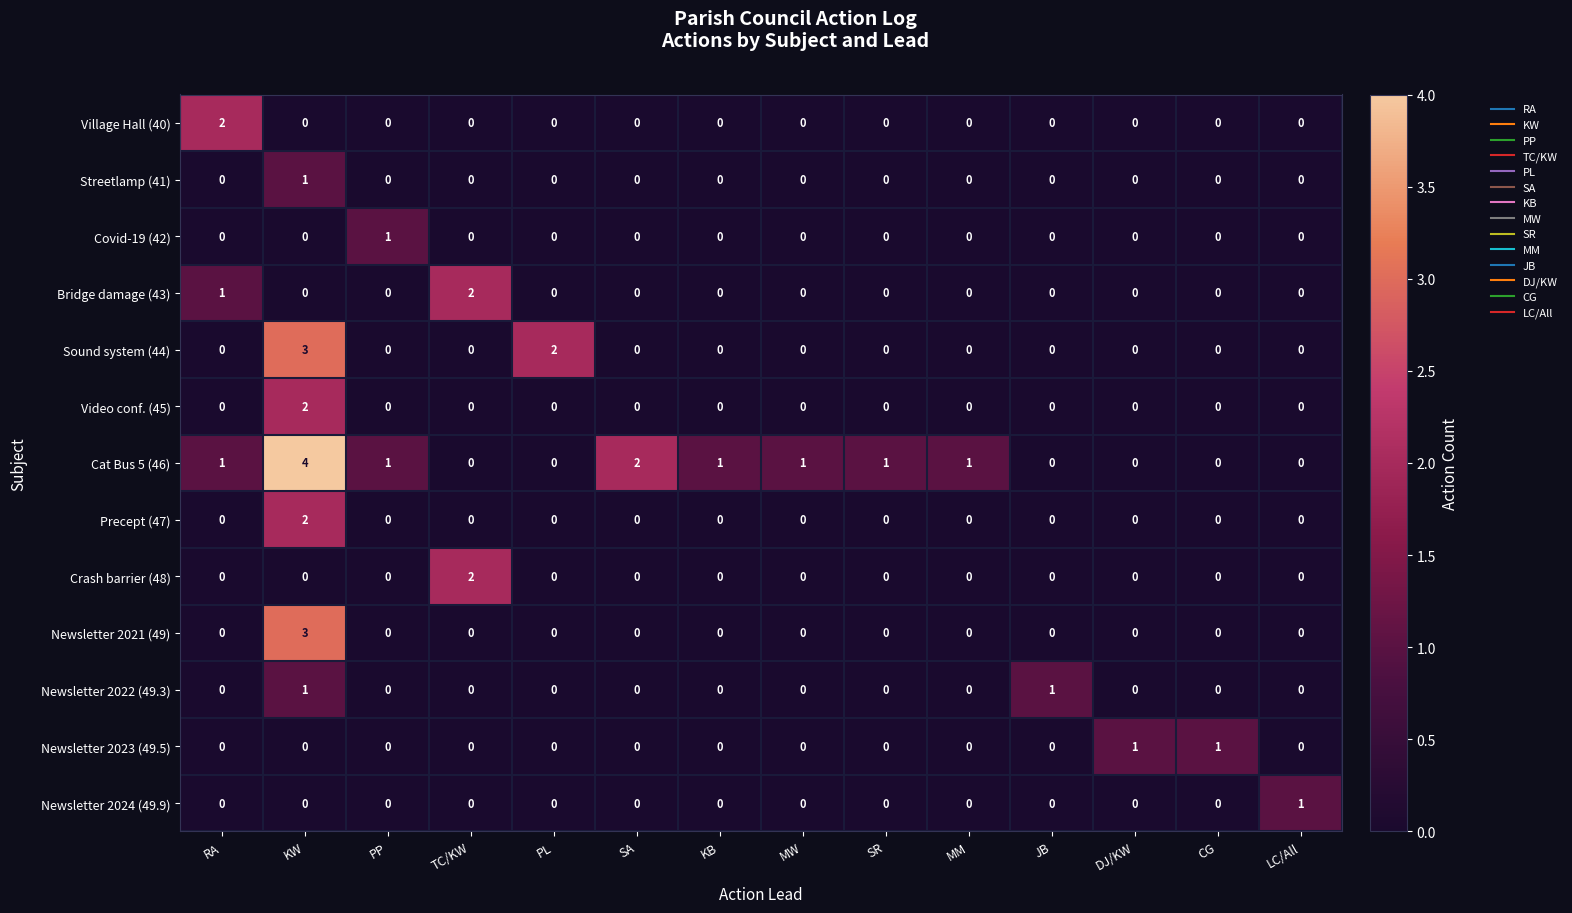

Which series has the largest total across all categories?

Cat Bus 5 (46)